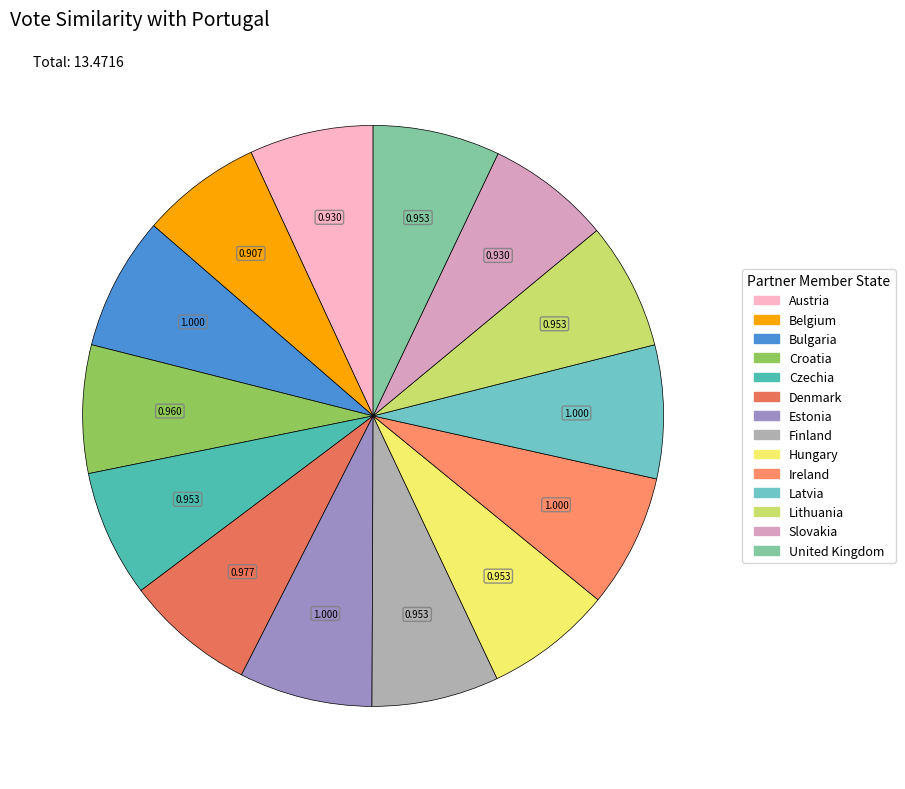

Rank the categories by value from lowest to highest.

Belgium, Austria, Slovakia, Czechia, Finland, Hungary, Lithuania, United Kingdom, Croatia, Denmark, Bulgaria, Estonia, Ireland, Latvia